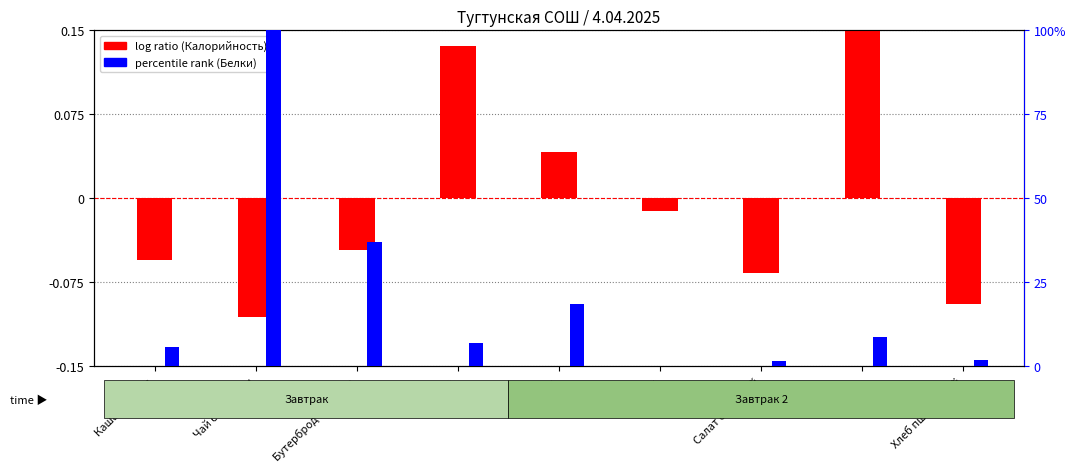

Read the Белки (percentile rank) value at Салат сезонный.

1.6